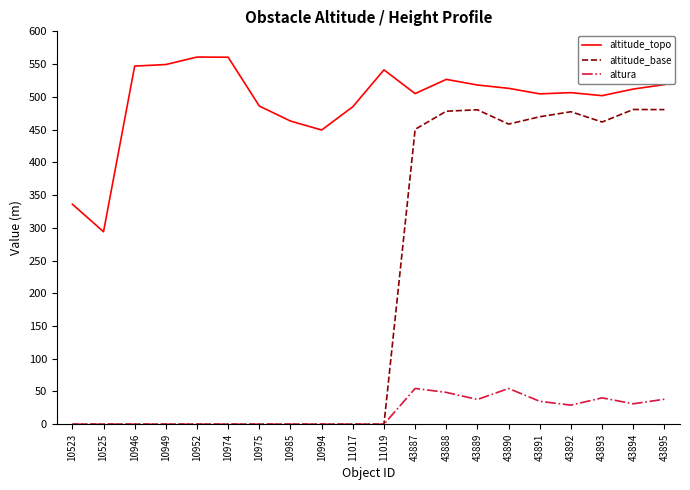

What is the sum of the altitude_topo values at 10985 and 10946?

1009.9